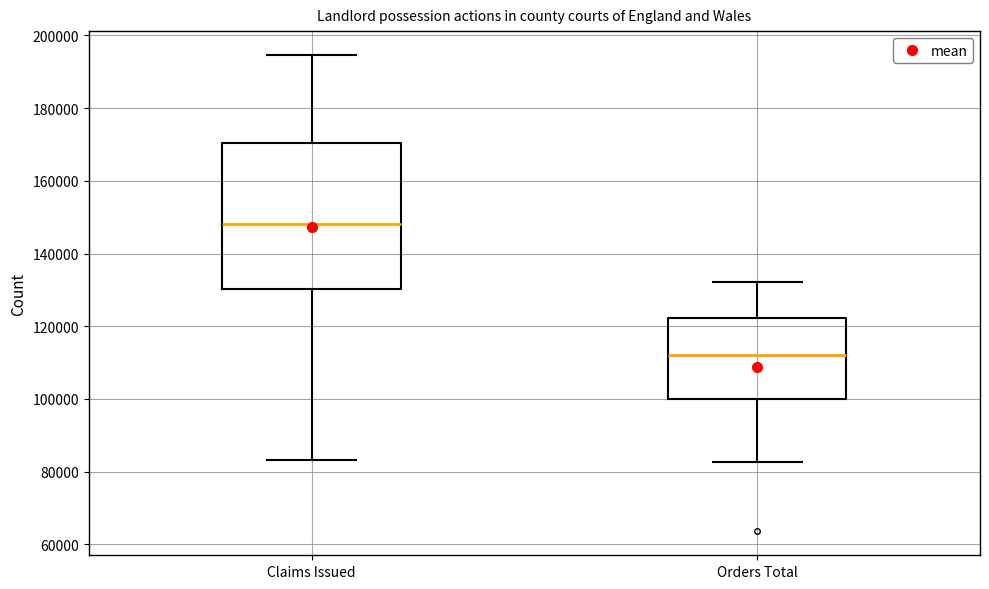

Reading left to right, read every box against the y-axis: the position of its median line, the range the box covers, and the ends of its whiskers. The values are not printed on the chart, so give them approximately, as read against the axis.

Claims Issued: median 148000, box 130000 to 170000, whiskers 84000 to 194000
Orders Total: median 112000, box 100000 to 122000, whiskers 82000 to 132000